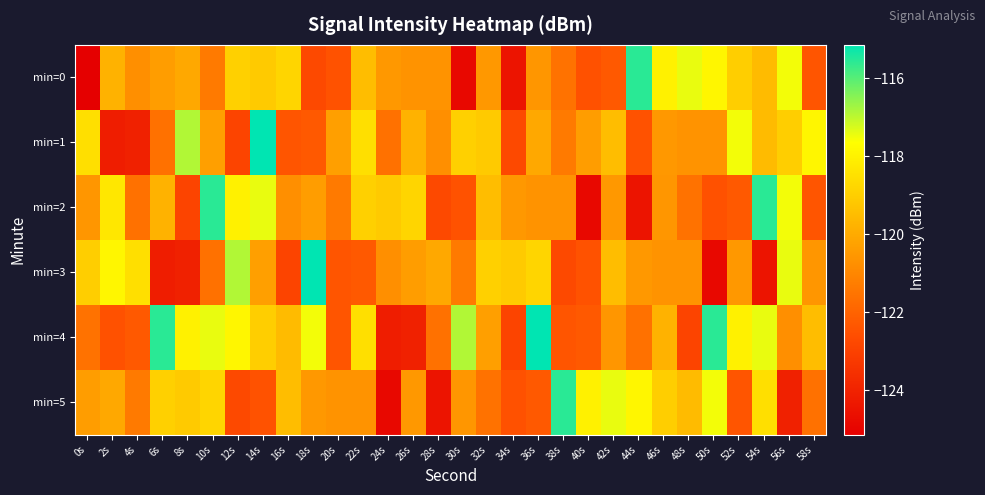

Which label corresponds to the largest value in the chart?

14s